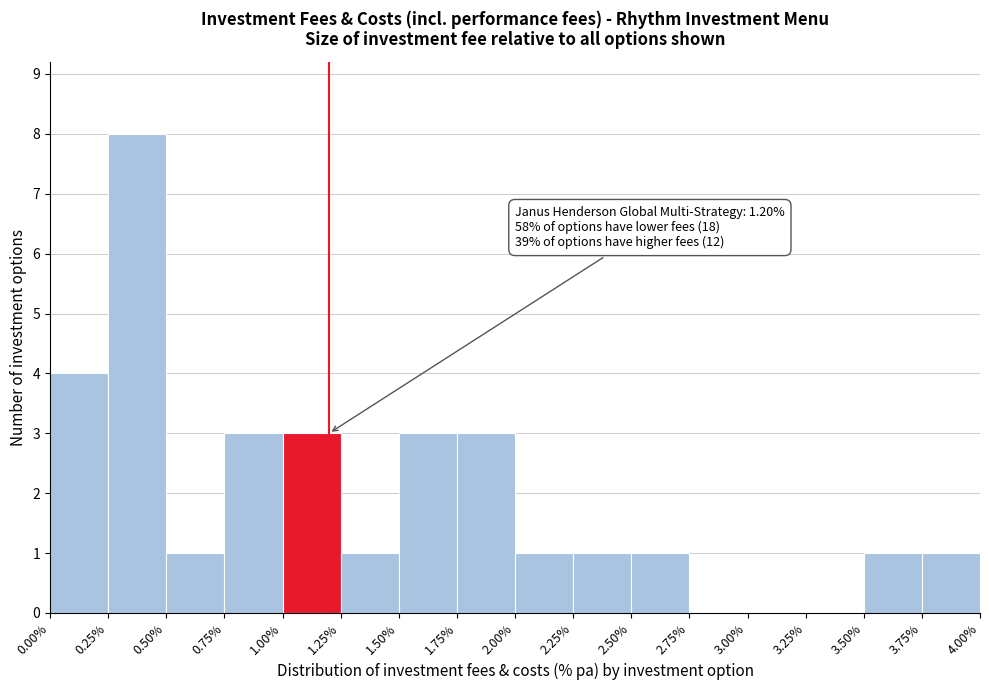

Which range on the x-axis has the tallest bar?

0.25% to 0.50%